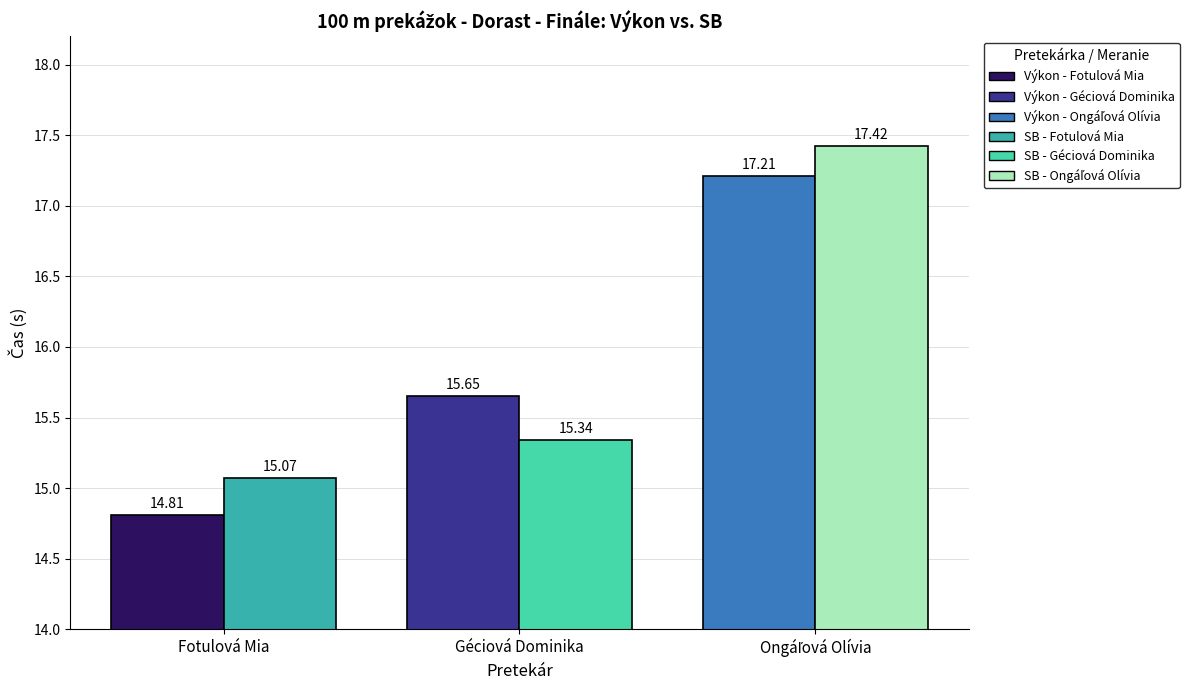

Between Géciová Dominika and Ongáľová Olívia, which series saw the biggest shift?

SB